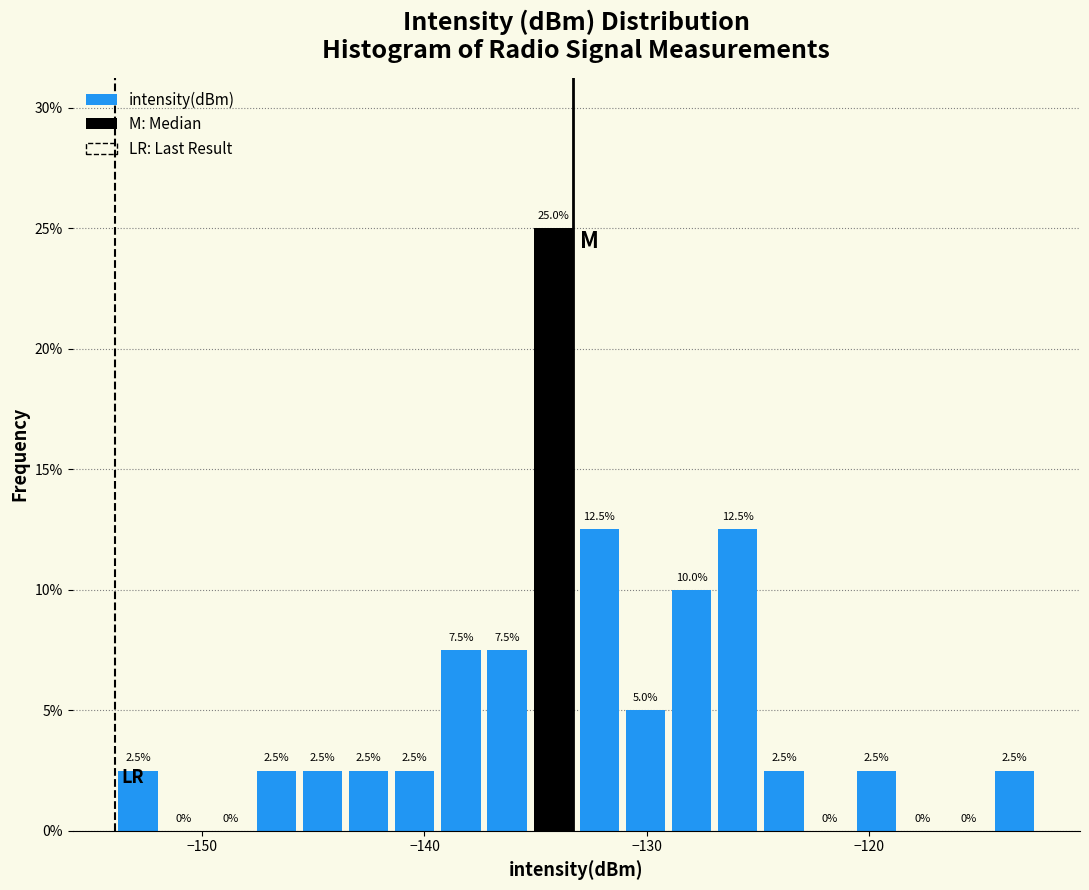

Around what value on the x-axis is the tallest bar? Give the approximate position of its centre, as read against the axis.

-134